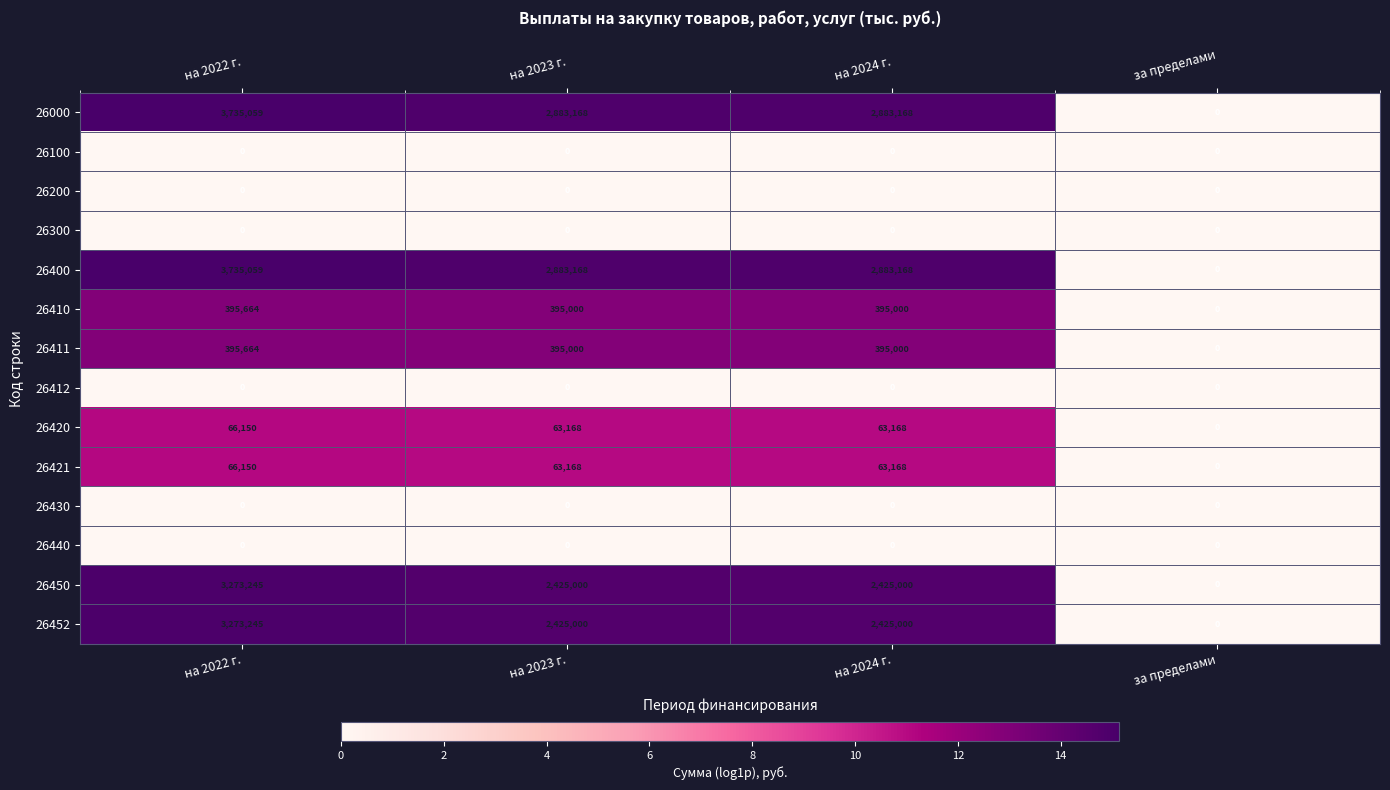

What is the greatest value displayed?

3735059